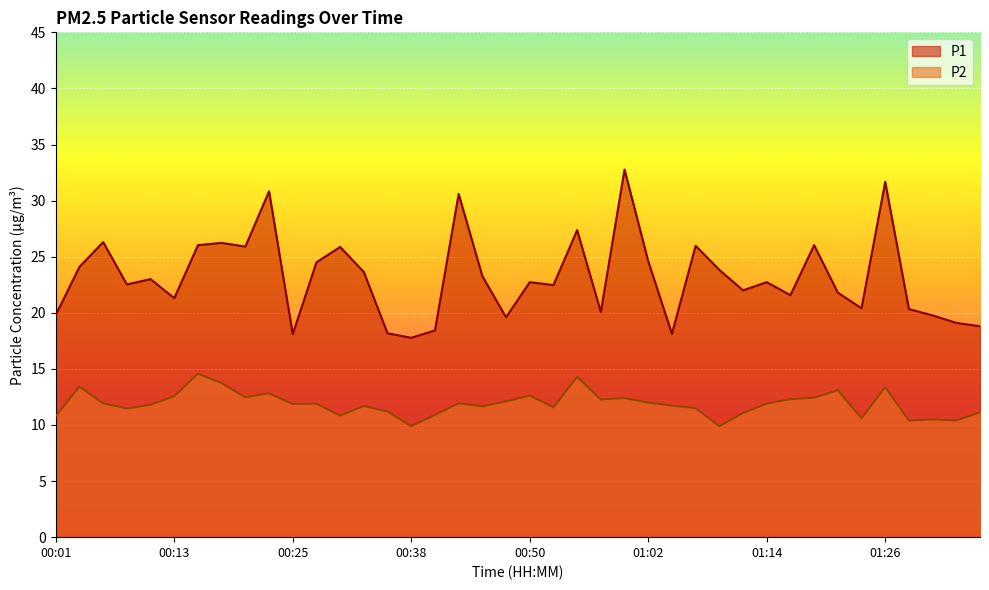

How many lines are shown in the chart?

2